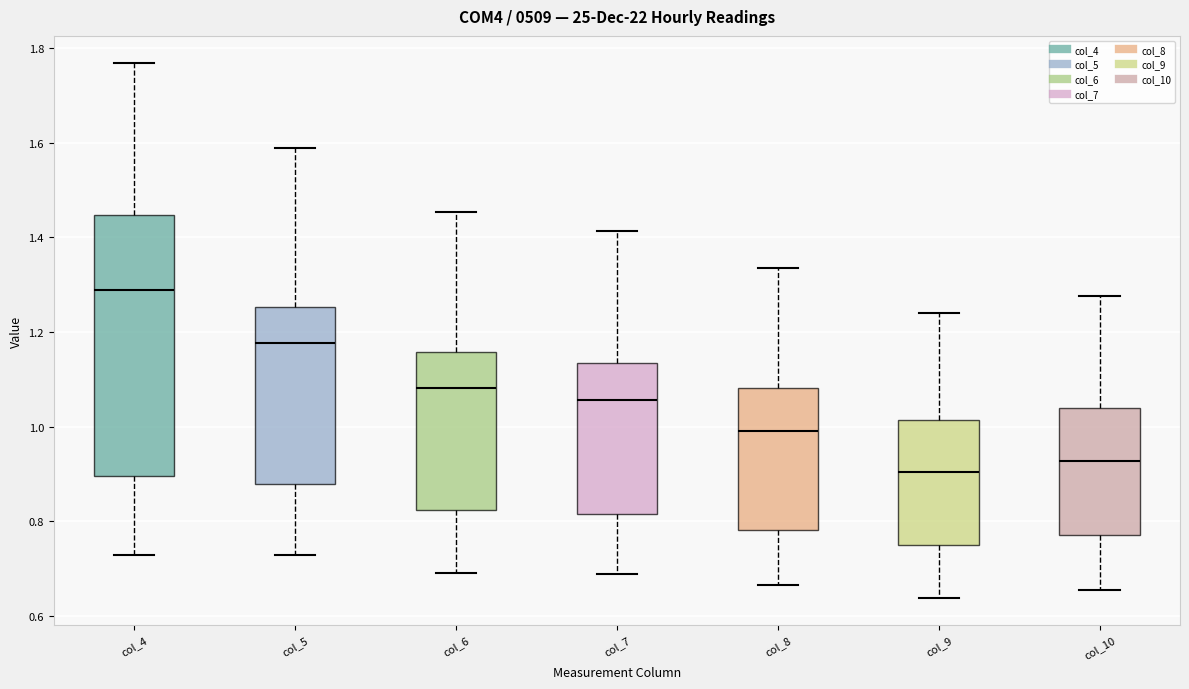

Where is the upper edge of the box for col_4 on the y-axis? The values are not printed on the chart, so give them approximately, as read against the axis.

1.44